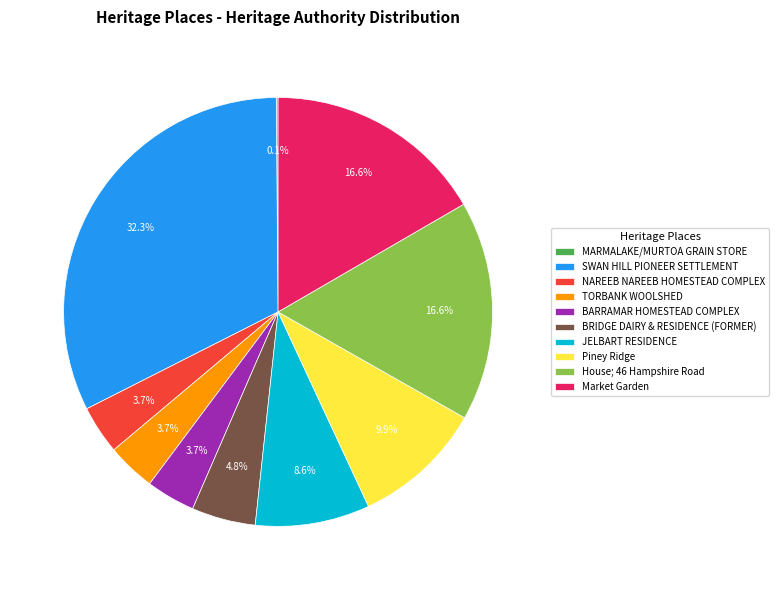

Combined, do JELBART RESIDENCE and BARRAMAR HOMESTEAD COMPLEX account for over 50%?

No